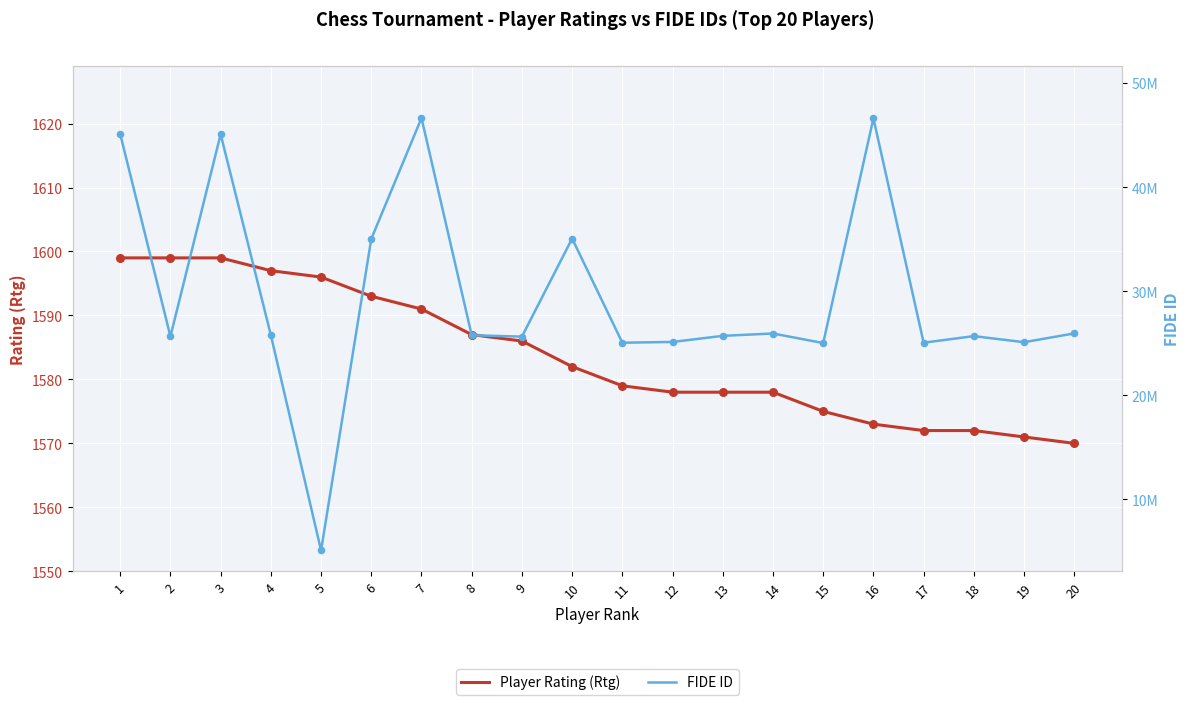

What is the total value across all series at 15?

25009433